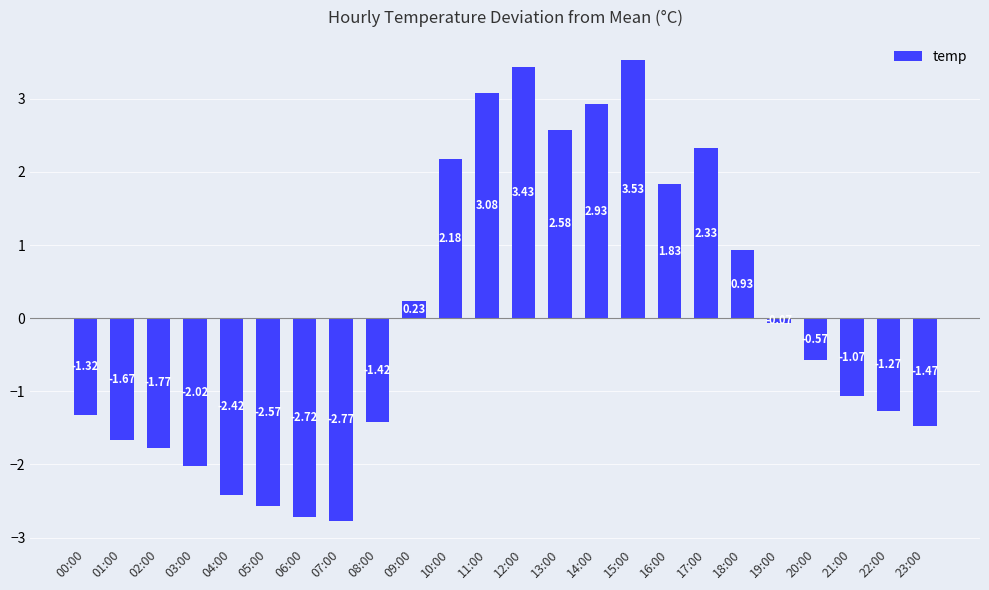

Rank the categories by value from highest to lowest.

15:00, 12:00, 11:00, 14:00, 13:00, 17:00, 10:00, 16:00, 18:00, 09:00, 19:00, 20:00, 21:00, 22:00, 00:00, 08:00, 23:00, 01:00, 02:00, 03:00, 04:00, 05:00, 06:00, 07:00